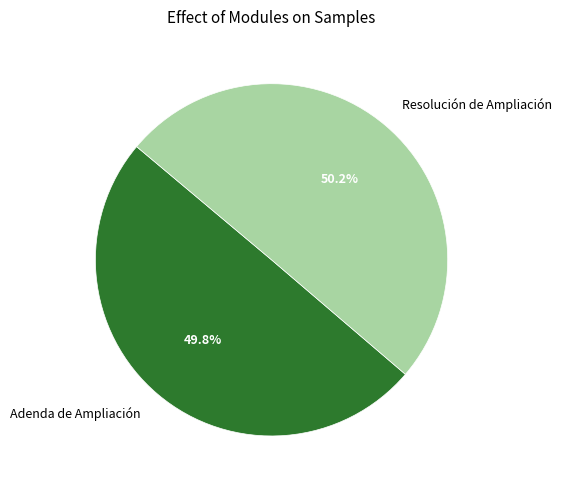

Approximately how many times larger is the value at Resolución de Ampliación compared to Adenda de Ampliación?

1.0